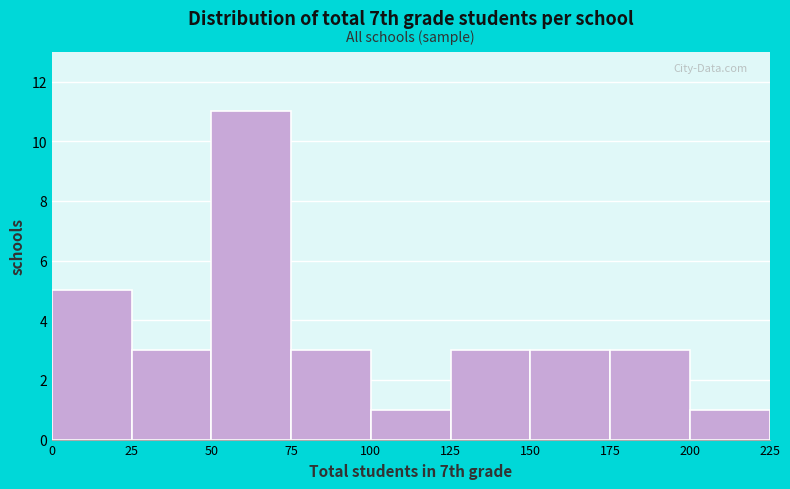

Reading left to right, list every bar in this chart as the range it spans on the x-axis followed by its height. The values are not printed on the chart, so give them approximately, as read against the axis.

0 to 25: 5
25 to 50: 3
50 to 75: 11
75 to 100: 3
100 to 125: 1
125 to 150: 3
150 to 175: 3
175 to 200: 3
200 to 225: 1